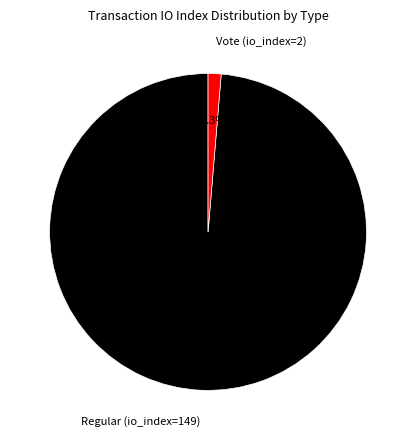

Is it true that Regular (io_index=149) is 99% of the pie?

True